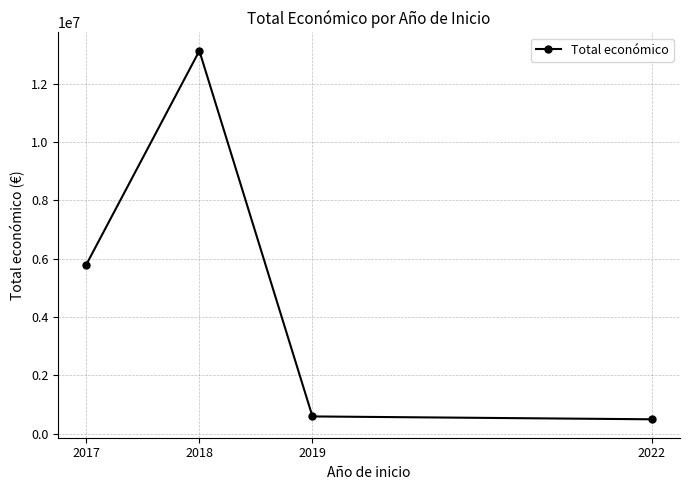

What is the change in value from 2017 to 2018?

+7329350